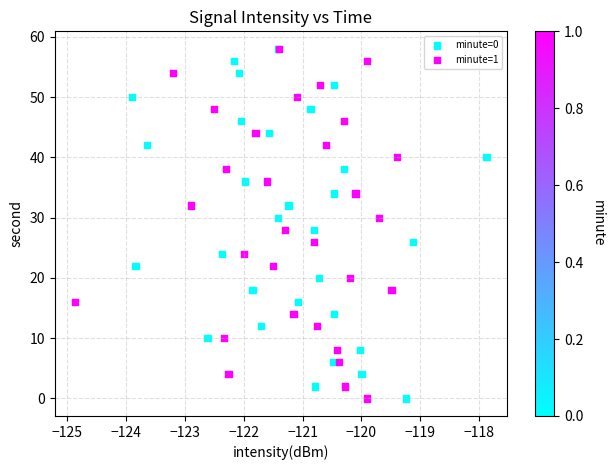

What are all the series names shown in the legend?

minute=0, minute=1